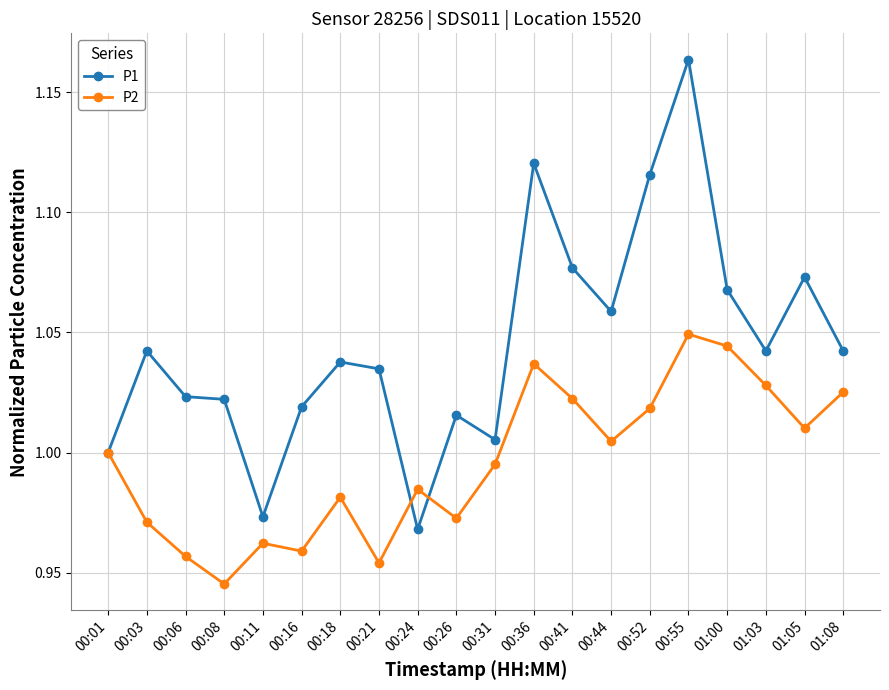

List the series in order of their overall mean, lowest first.

P2, P1